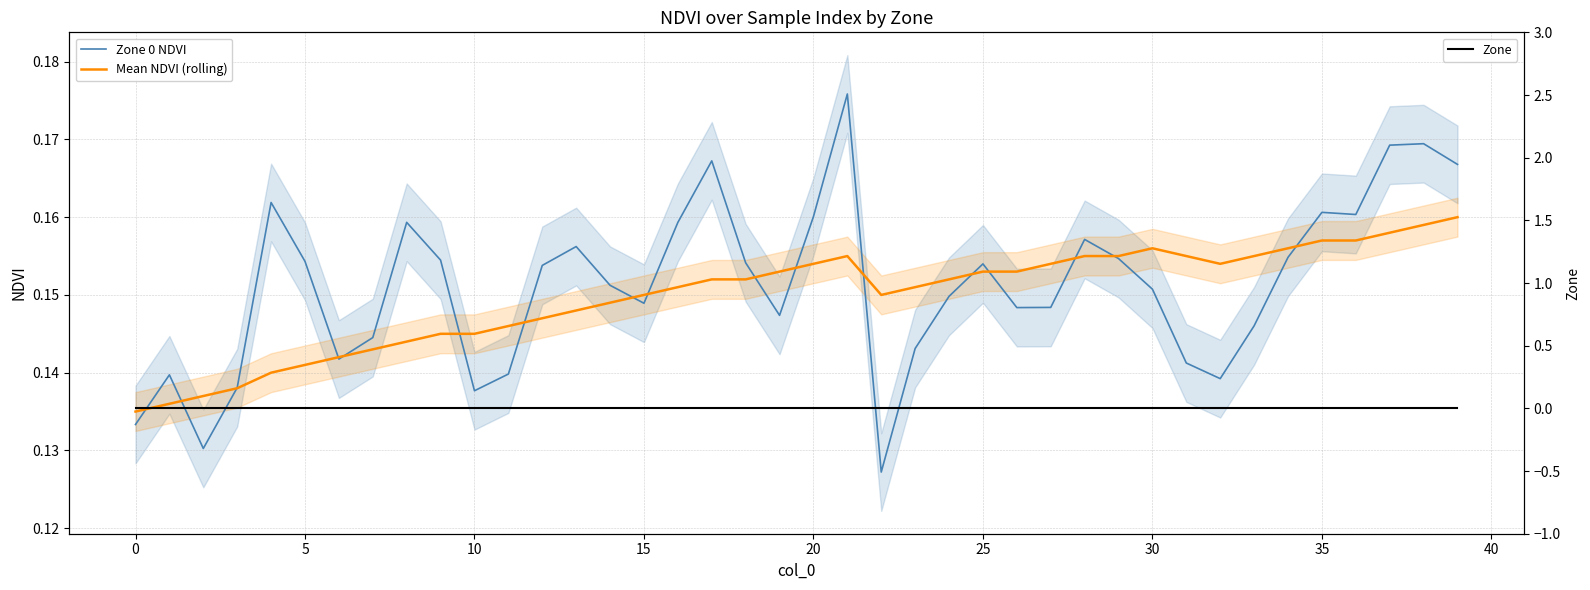

At which category is the sum across all series the highest?

21